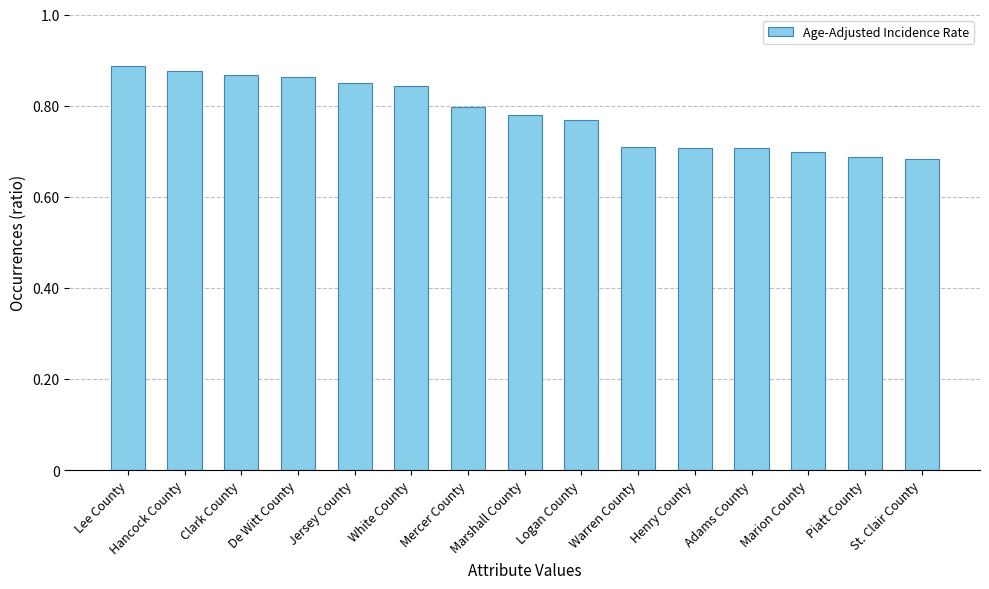

True or false: the data shows 0.7 at St. Clair County.

True